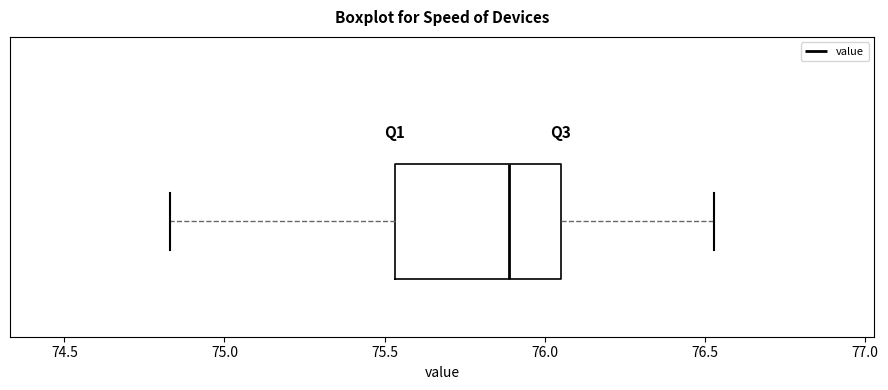

Where is the right edge of the box on the x-axis? The values are not printed on the chart, so give them approximately, as read against the axis.

76.05